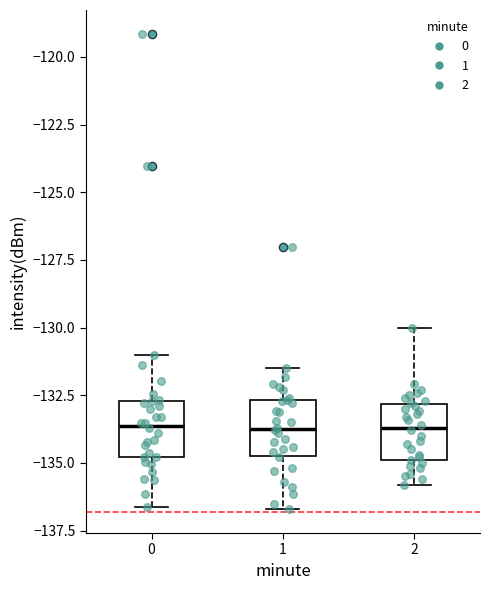

Reading left to right, read every box against the y-axis: the position of its median line, the range the box covers, and the ends of its whiskers. The values are not printed on the chart, so give them approximately, as read against the axis.

0: median -133.5, box -135.0 to -132.5, whiskers -136.5 to -131.0
1: median -133.5, box -134.5 to -132.5, whiskers -136.5 to -131.5
2: median -133.5, box -135.0 to -133.0, whiskers -136.0 to -130.0